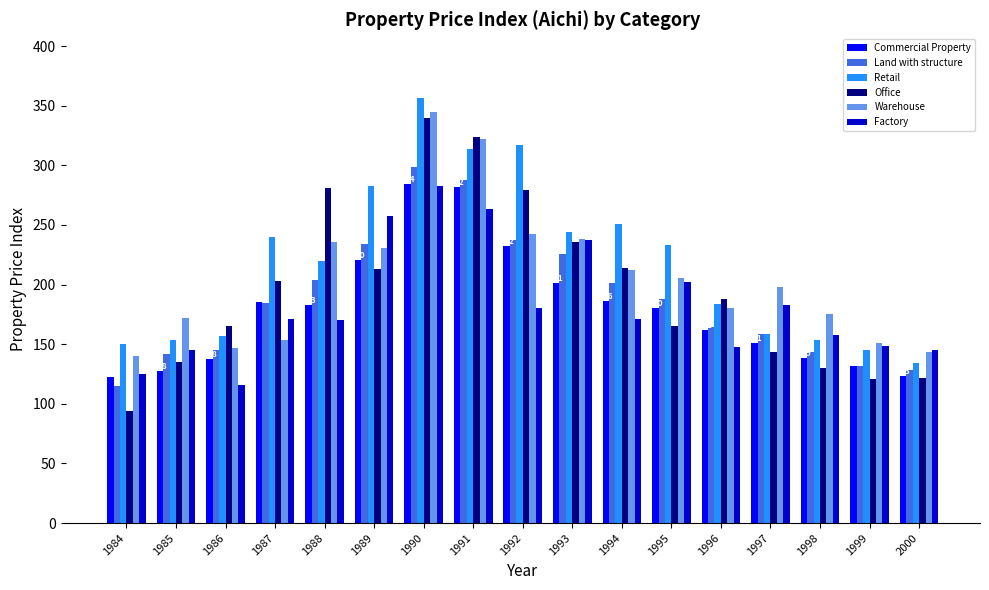

What is the maximum value for Land with structure?

298.6